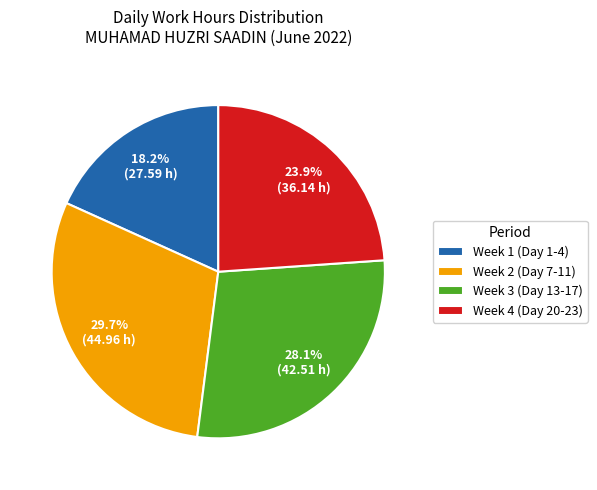

Rank the categories by value from highest to lowest.

Week 2 (Day 7-11), Week 3 (Day 13-17), Week 4 (Day 20-23), Week 1 (Day 1-4)